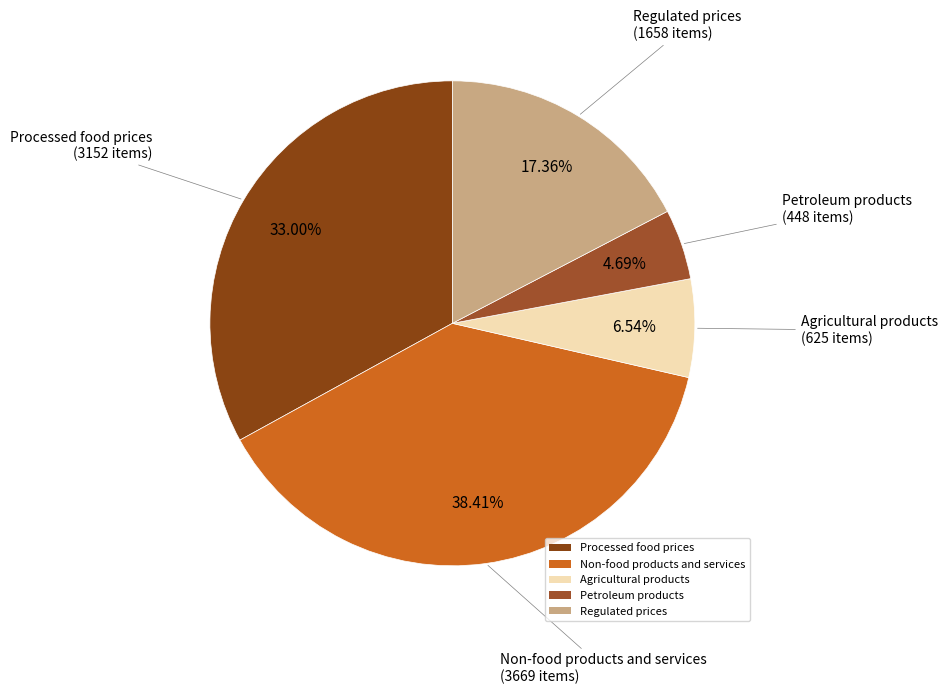

To the nearest percent, what portion does Petroleum products represent?

5%